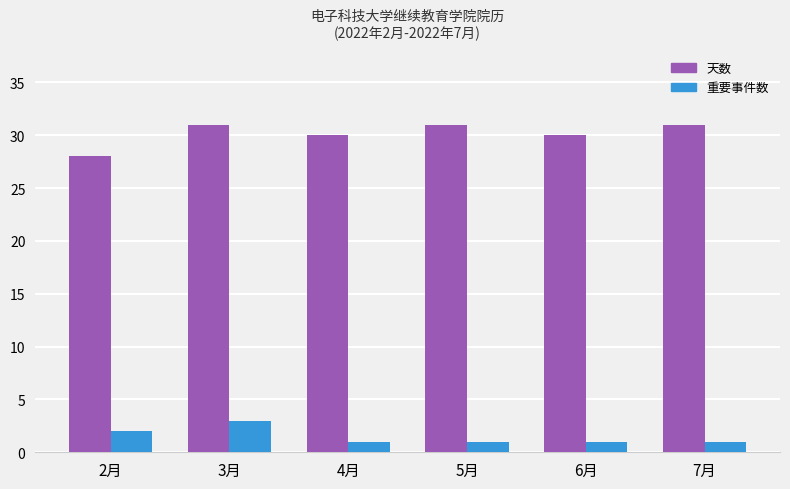

Which series has the largest total across all categories?

天数